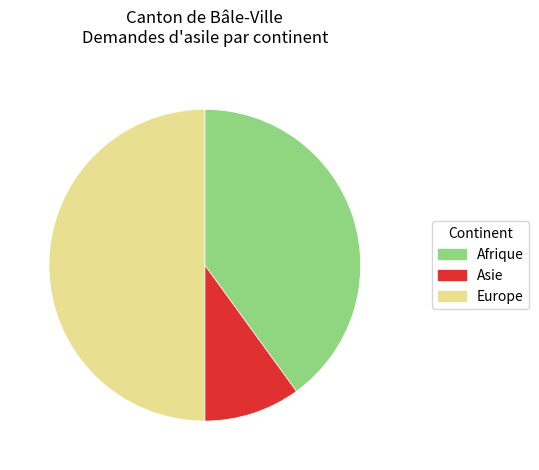

Do Europe and Afrique together represent more than half of the pie?

Yes